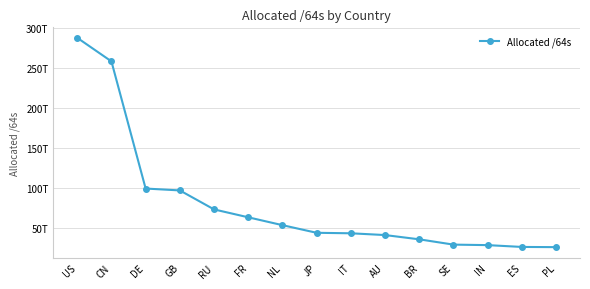

Approximately how many times larger is the value at AU compared to BR?

1.2